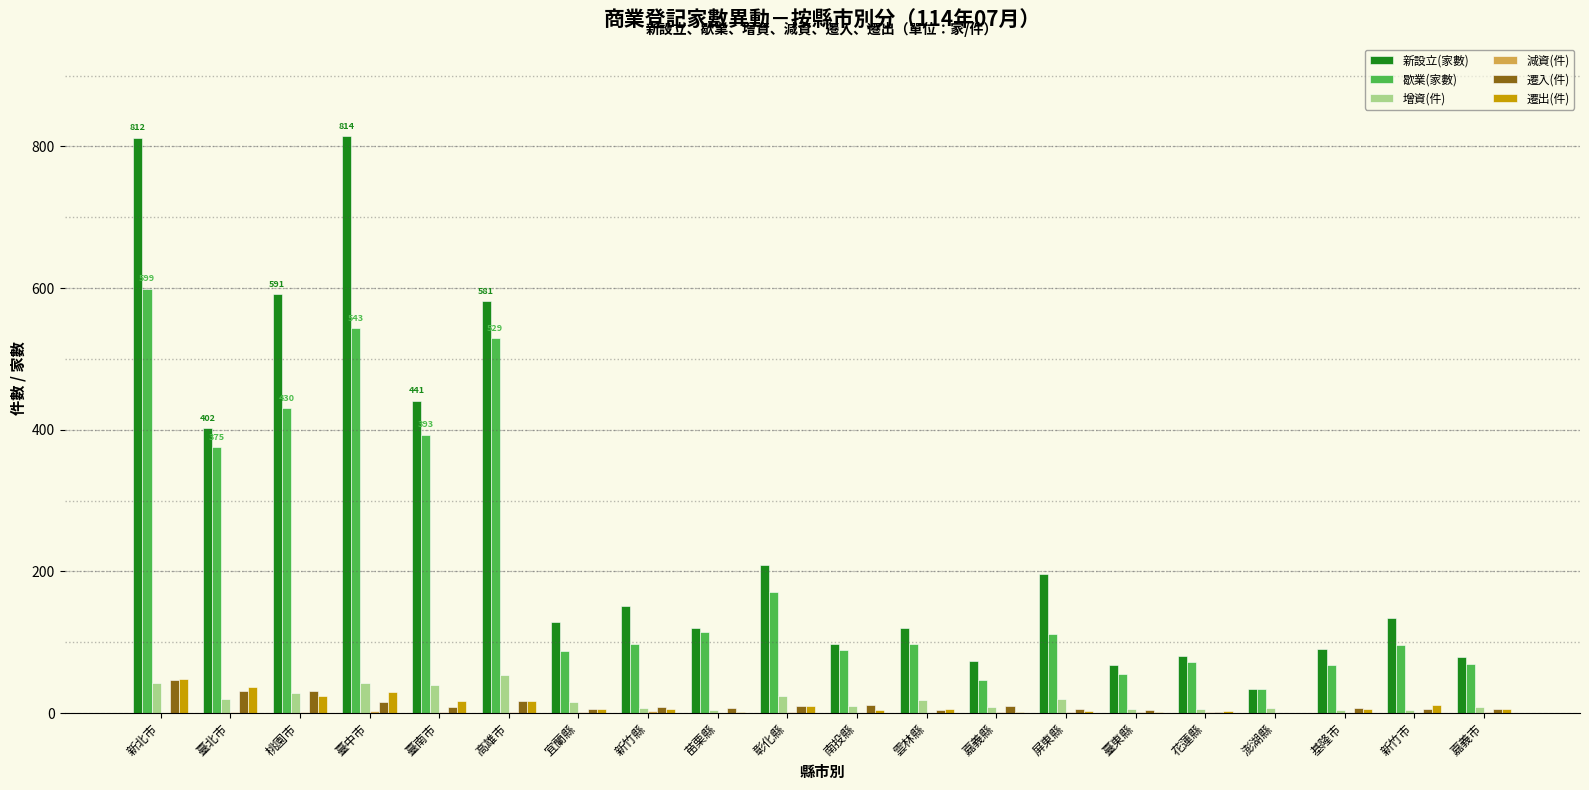

At which category is the sum across all series the highest?

新北市